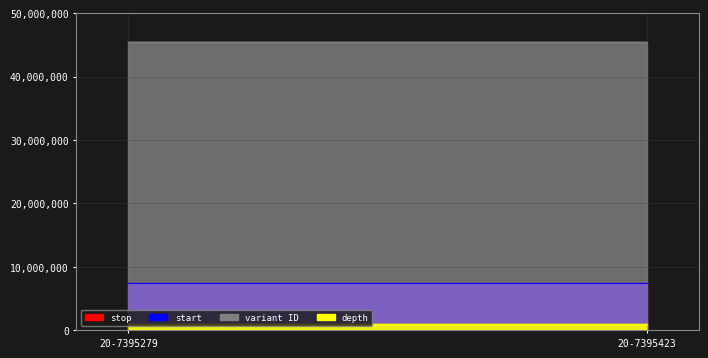

Is it true that stop equals 7395280 at 20-7395279?

True